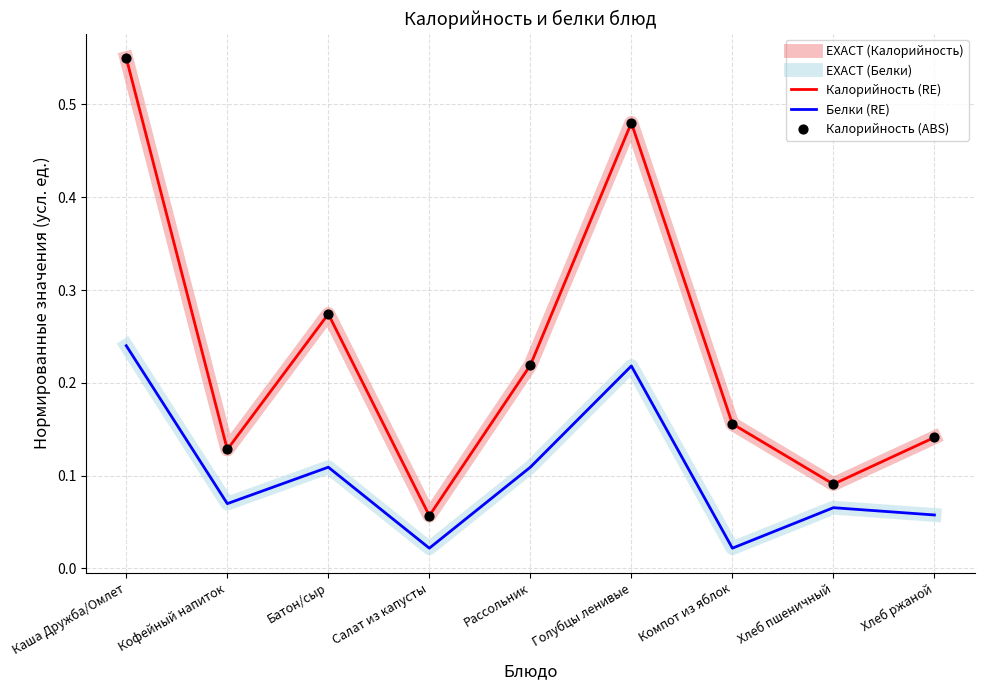

What is the total value across all series at Компот из яблок?

0.5